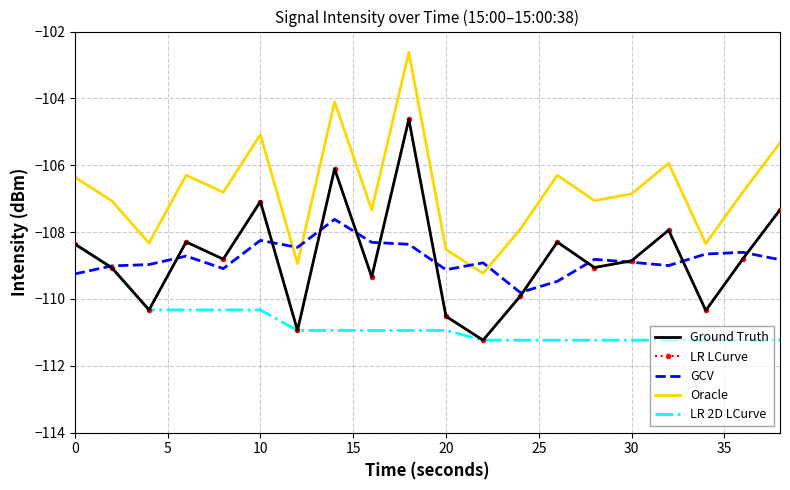

Reading right to left, transcribe all the data shown in this chart.

Ground Truth: -107.3	-108.8	-110.3	-107.9	-108.9	-109.1	-108.3	-109.9	-111.2	-110.5	-104.6	-109.3	-106.1	-110.9	-107.1	-108.8	-108.3	-110.3	-109.1	-108.4
LR LCurve: -107.3	-108.8	-110.3	-107.9	-108.9	-109.1	-108.3	-109.9	-111.2	-110.5	-104.6	-109.3	-106.1	-110.9	-107.1	-108.8	-108.3	-110.3	-109.1	-108.4
GCV: -108.8	-108.6	-108.7	-109.0	-108.9	-108.8	-109.5	-109.8	-108.9	-109.1	-108.4	-108.3	-107.6	-108.5	-108.2	-109.1	-108.7	-109.0	-109.0	-109.3
Oracle: -105.3	-106.8	-108.3	-105.9	-106.9	-107.1	-106.3	-107.9	-109.2	-108.5	-102.6	-107.3	-104.1	-108.9	-105.1	-106.8	-106.3	-108.3	-107.1	-106.4
LR 2D LCurve: -111.2	-111.2	-111.2	-111.2	-111.2	-111.2	-111.2	-111.2	-111.2	-110.9	-110.9	-110.9	-110.9	-110.9	-110.3	-110.3	-110.3	-110.3	-109.1	-108.4